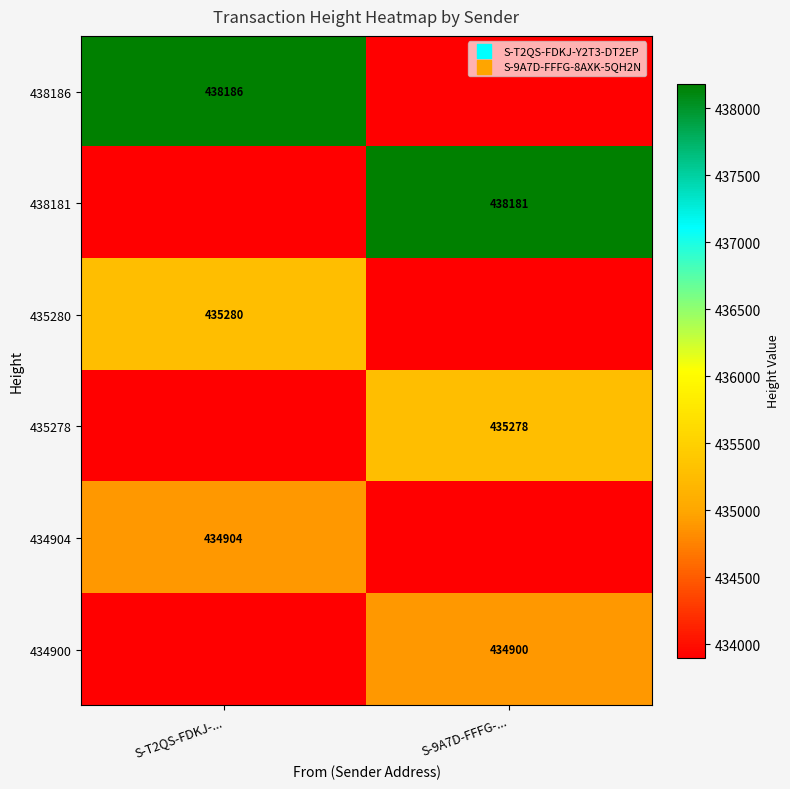

The value of 438186 at S-T2QS-FDKJ-... is 438186. True or false?

True